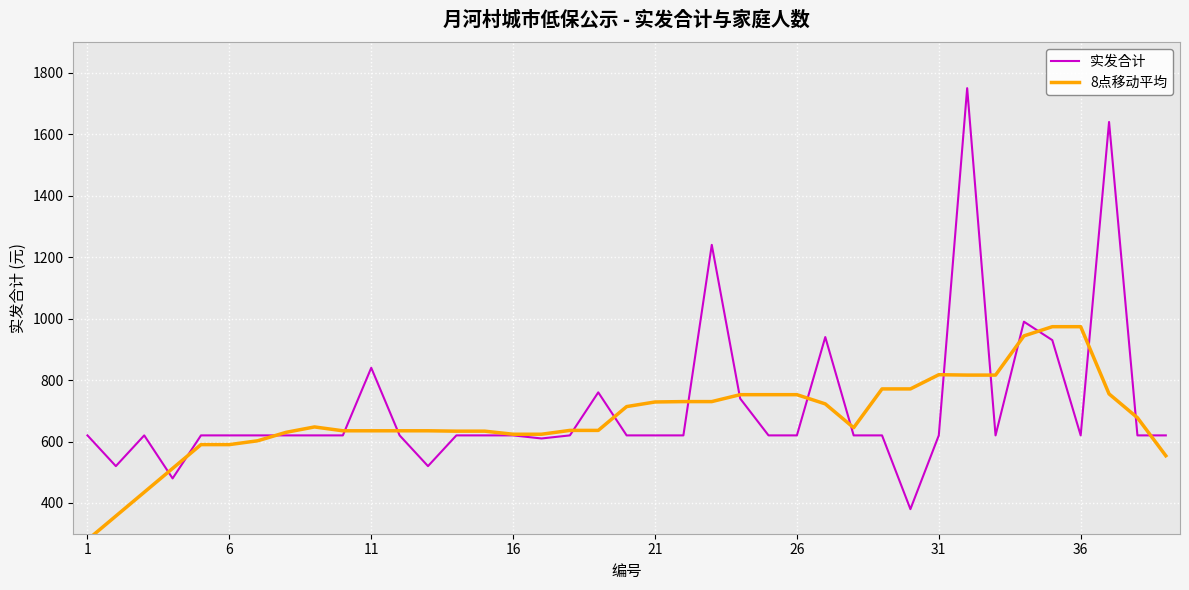

Is this an area chart (filled region under the line)?

No